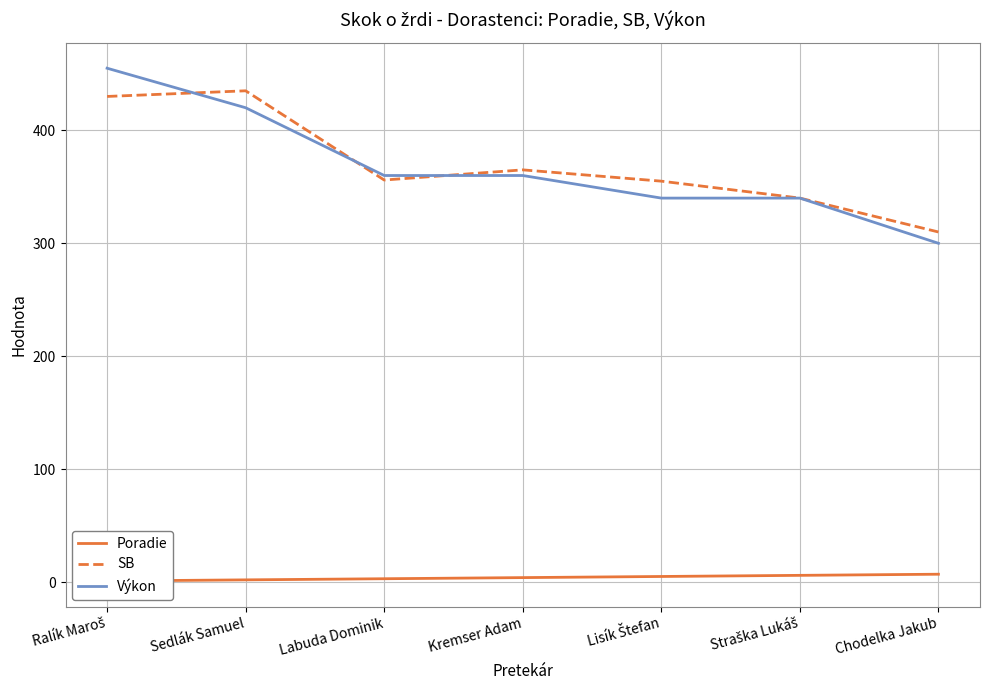

True or false: Poradie has a value of 2 at Kremser Adam.

False